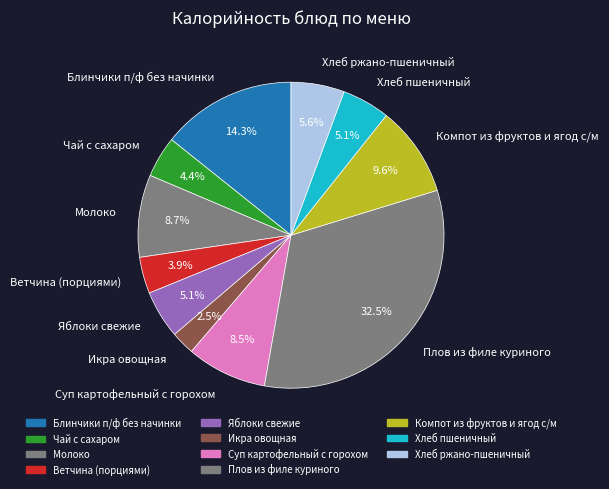

To the nearest percent, what is the difference between the Ветчина (порциями) and Плов из филе куриного slice percentages?

29%